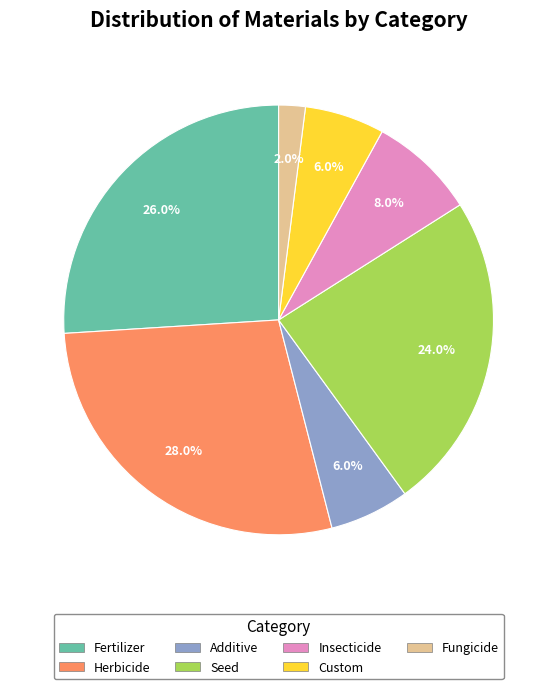

Does any single category account for the majority?

No